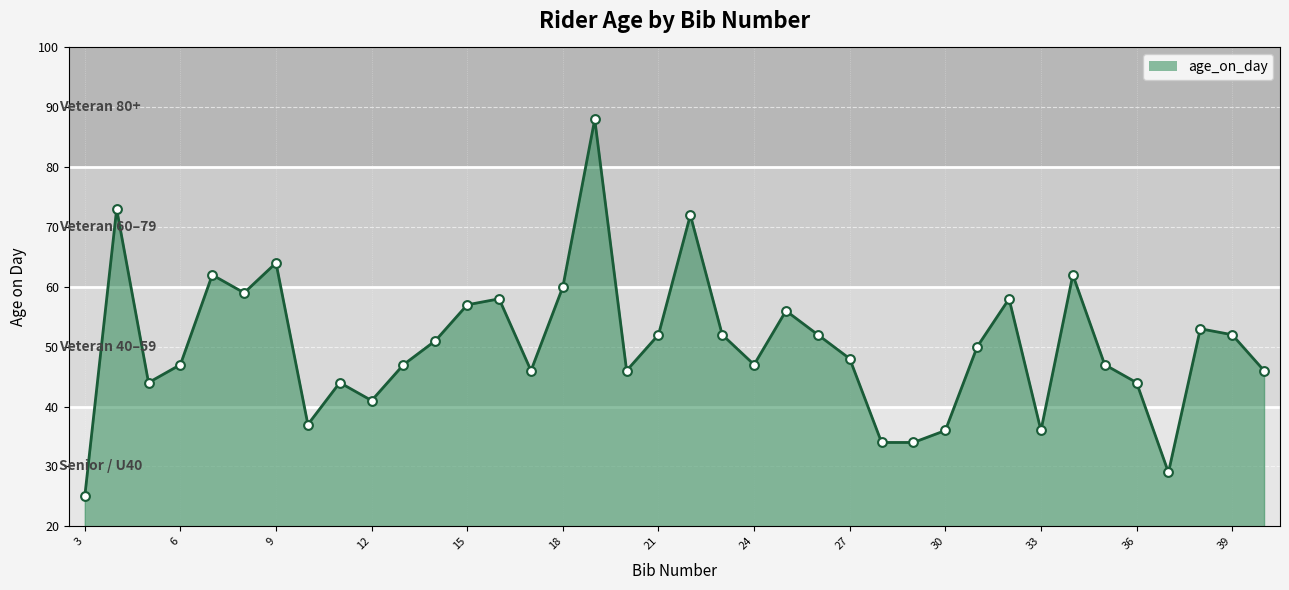

What is the smallest value displayed?

25